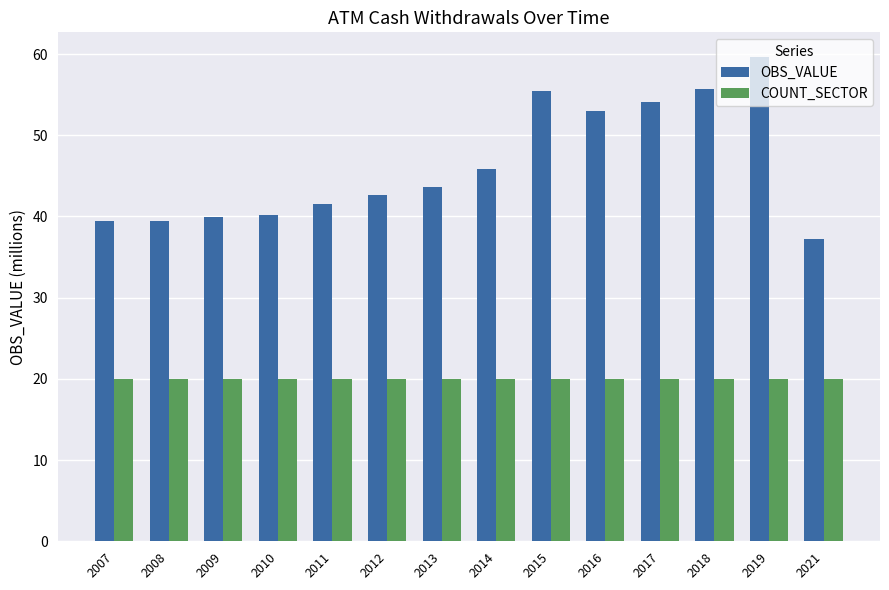

Reading left to right, list all the values displayed in this chart.

OBS_VALUE: 2007=39.4	2008=39.4	2009=39.9	2010=40.2	2011=41.5	2012=42.7	2013=43.6	2014=45.9	2015=55.4	2016=53.0	2017=54.1	2018=55.7	2019=59.7	2021=37.2
COUNT_SECTOR: 2007=20.0	2008=20.0	2009=20.0	2010=20.0	2011=20.0	2012=20.0	2013=20.0	2014=20.0	2015=20.0	2016=20.0	2017=20.0	2018=20.0	2019=20.0	2021=20.0